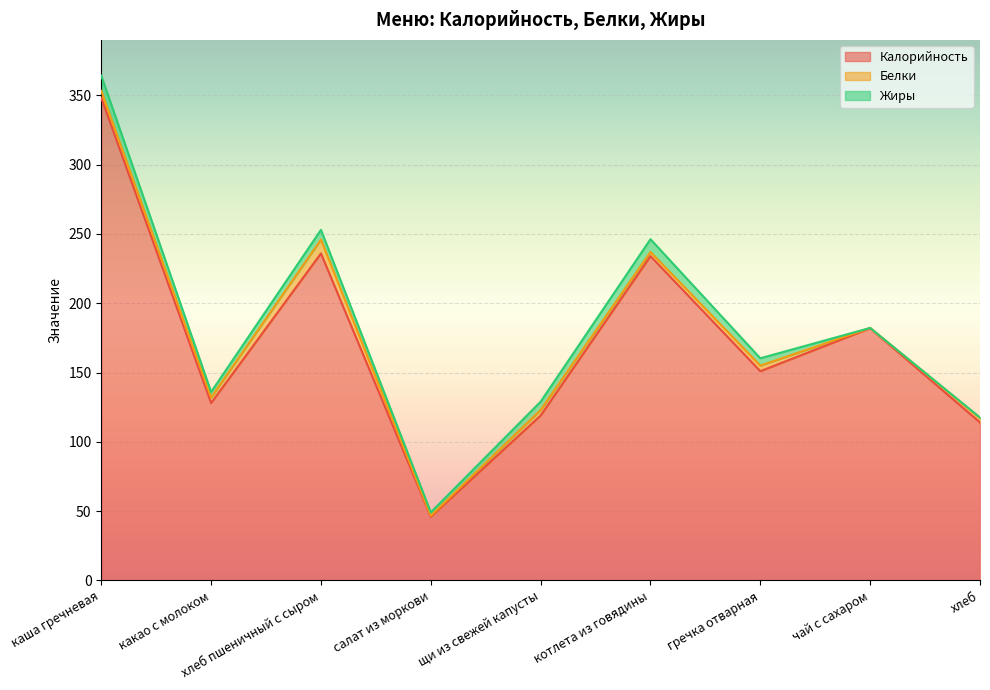

The Жиры series shows 3.7 at котлета из говядины. True or false?

False